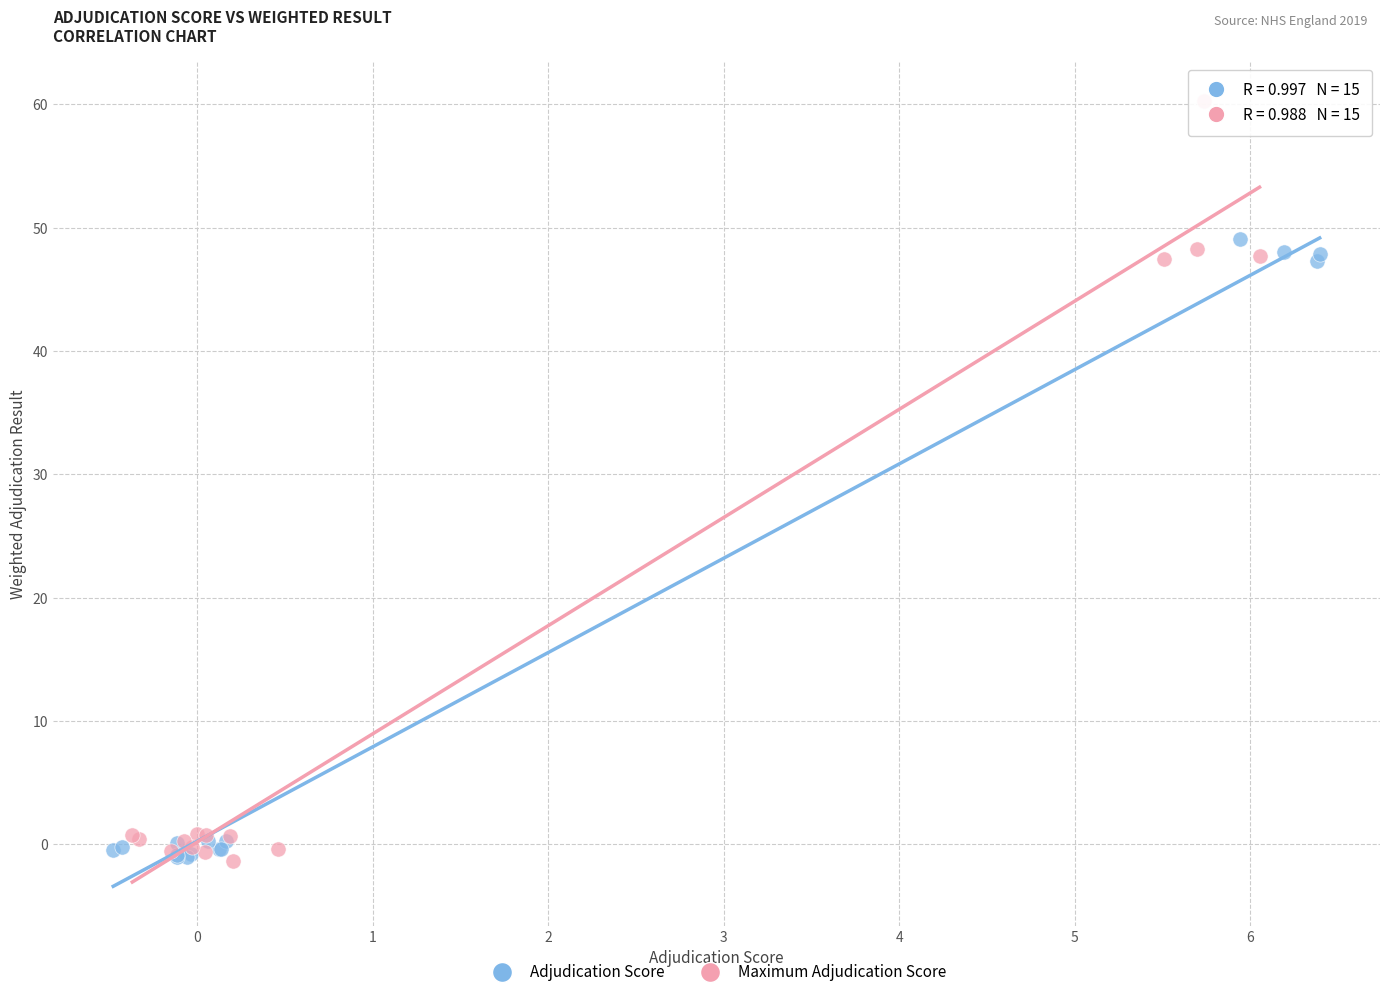

Which series reaches the maximum Y coordinate?

Maximum Adjudication Score